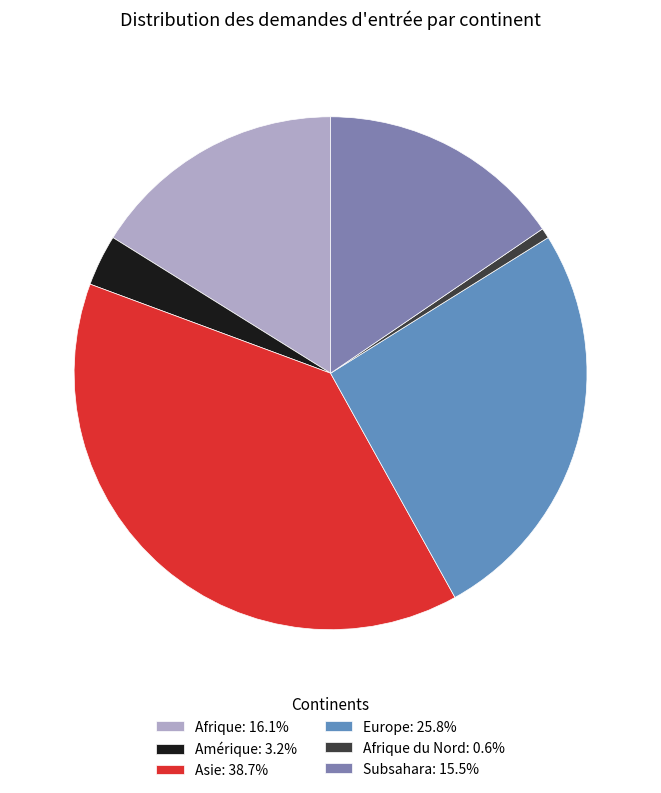

How many segments does this pie chart have?

6